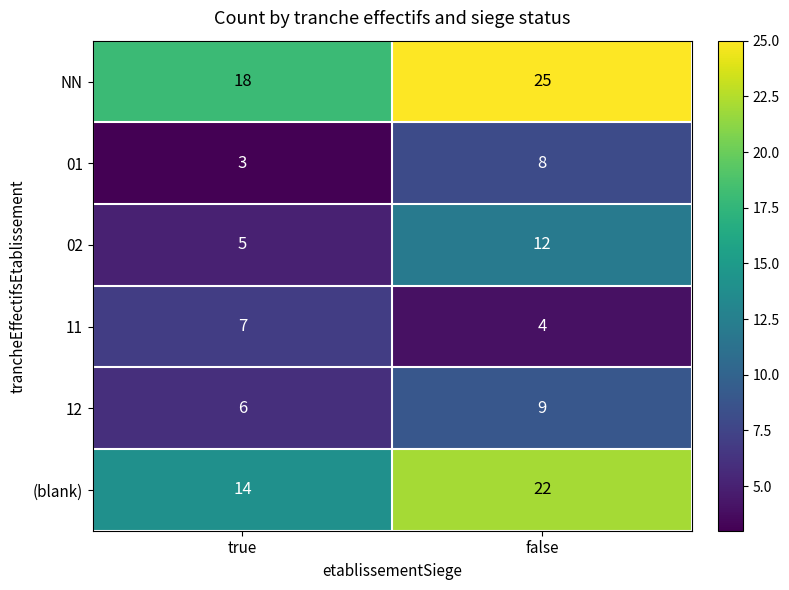

True or false: 02 has a value of 12 at false.

True